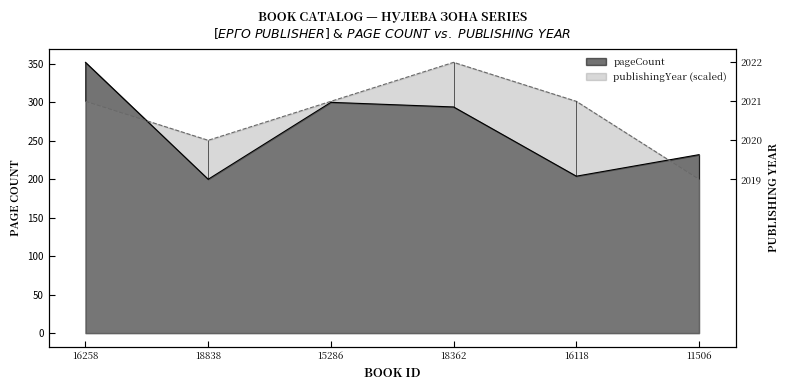

What is the value of the pageCount point at the 2nd from the left?

200.0